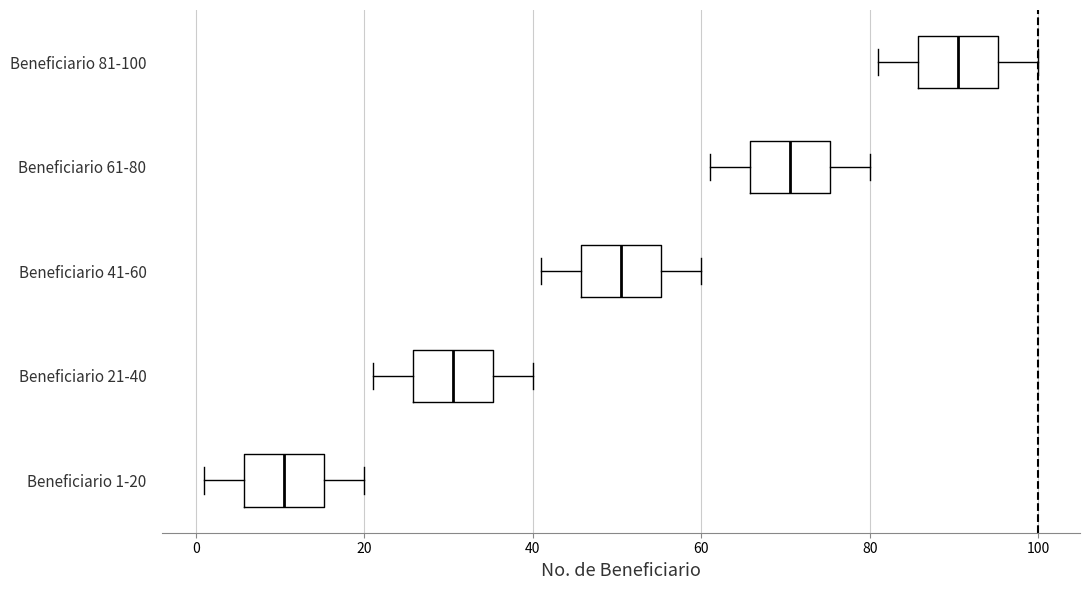

Reading bottom to top, read every box against the x-axis: the position of its median line, the range the box covers, and the ends of its whiskers. The values are not printed on the chart, so give them approximately, as read against the axis.

Beneficiario 1-20: median 10, box 6 to 16, whiskers 2 to 20
Beneficiario 21-40: median 30, box 26 to 36, whiskers 22 to 40
Beneficiario 41-60: median 50, box 46 to 56, whiskers 42 to 60
Beneficiario 61-80: median 70, box 66 to 76, whiskers 62 to 80
Beneficiario 81-100: median 90, box 86 to 96, whiskers 82 to 100